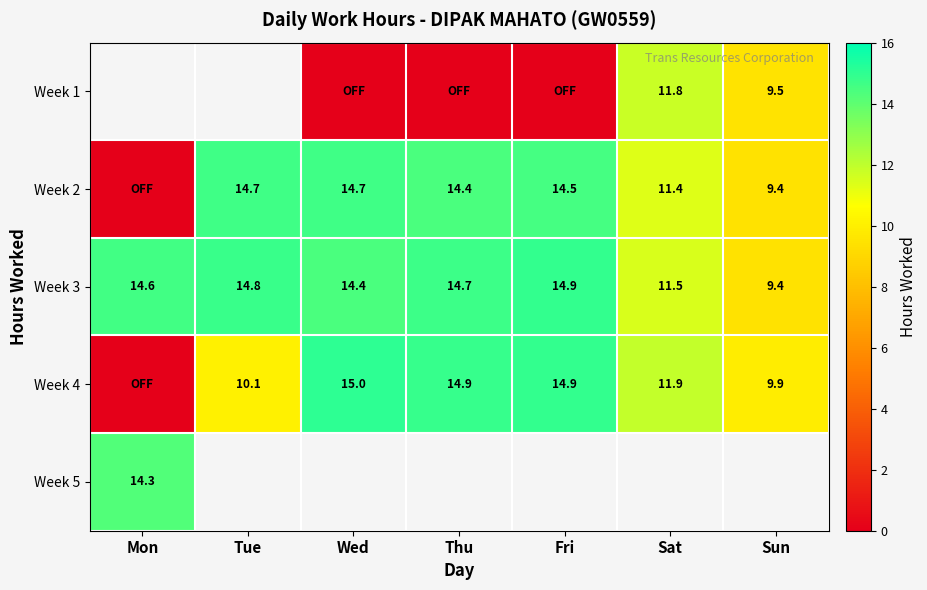

Between Sat and Sun, which series saw the biggest shift?

row_0